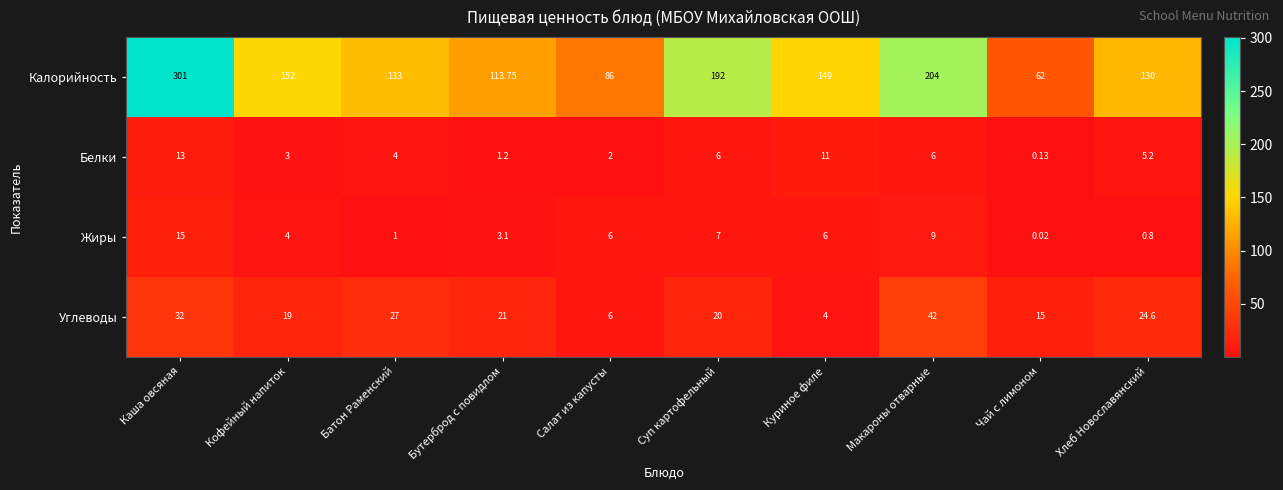

Which series has the widest spread of values?

Калорийность